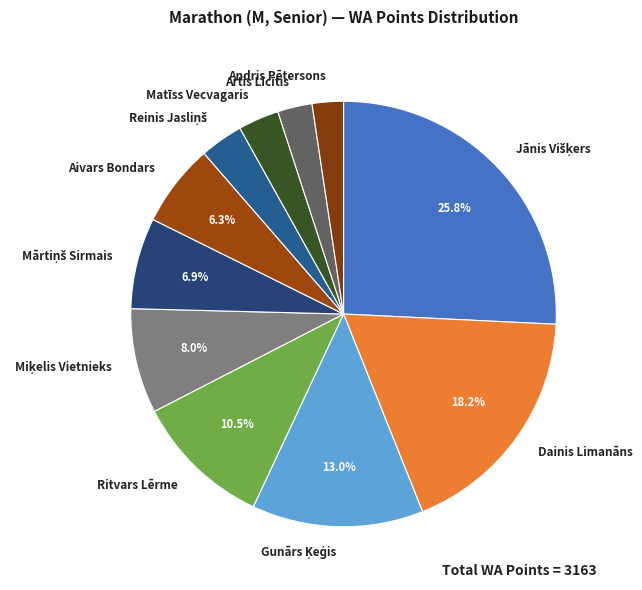

Is there a majority slice in this chart?

No